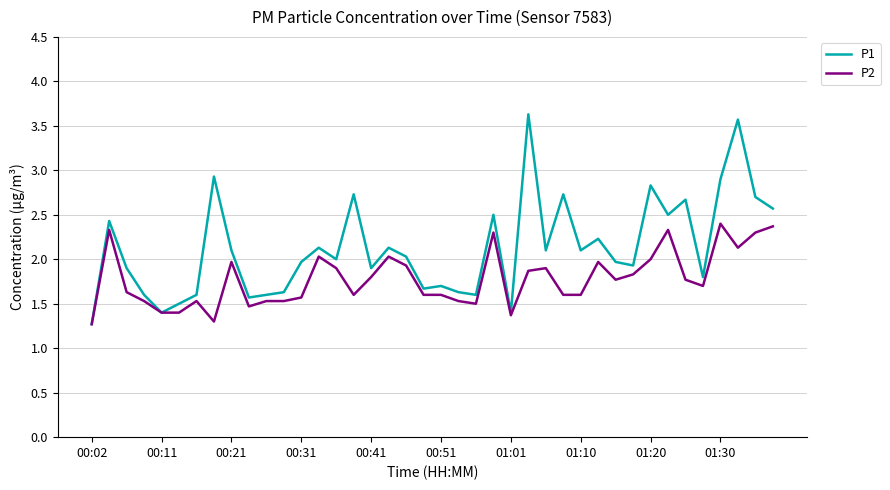

True or false: P2 has more than 2 points higher than both neighbors.

True